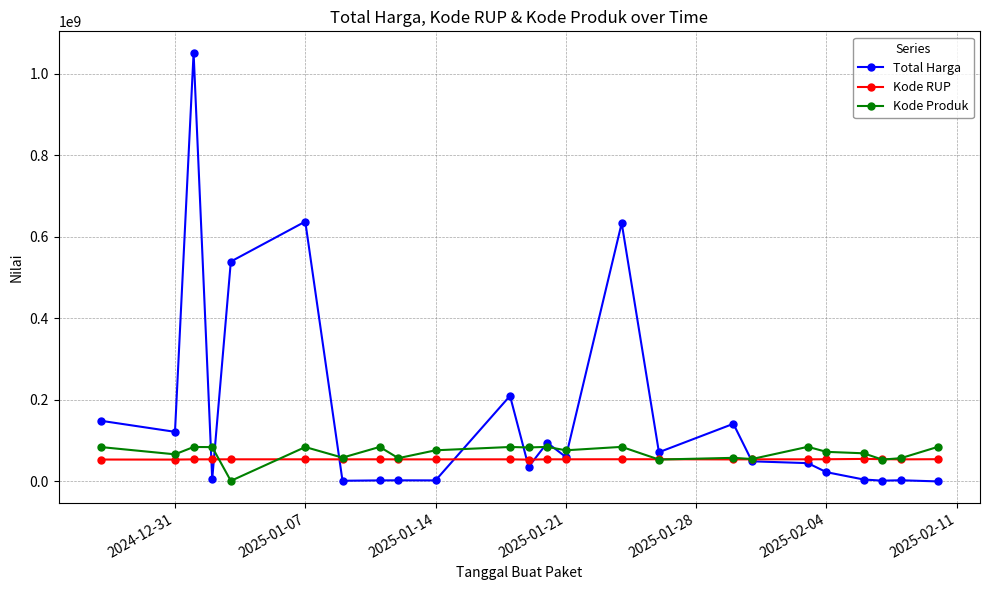

What is the value of the Kode RUP point at the 19th from the left?

54382899.0